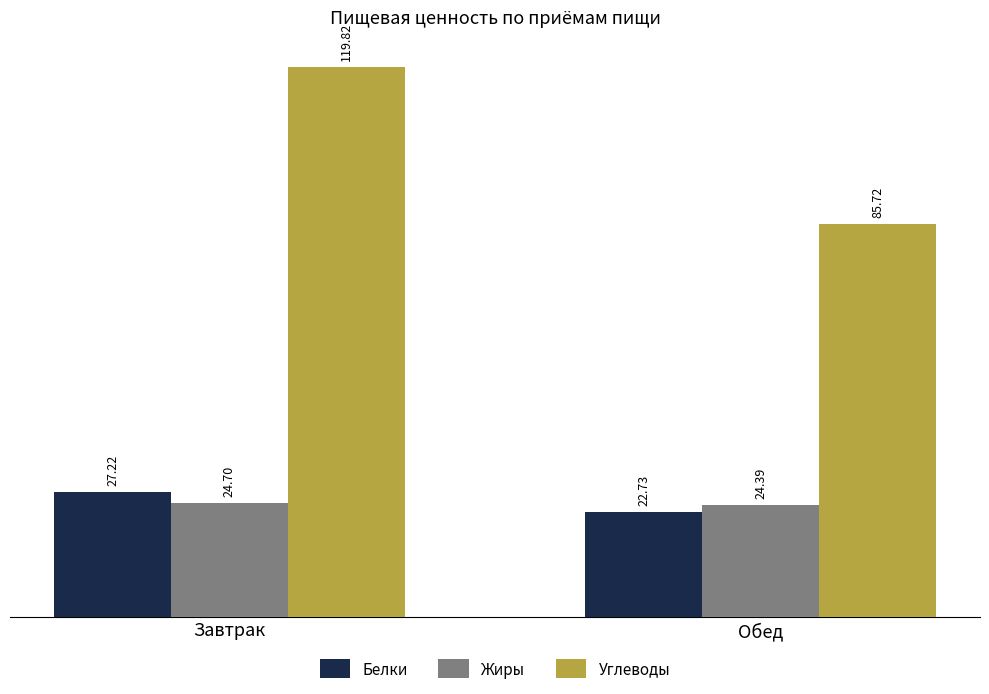

What is the total value across all series at Завтрак?

171.7